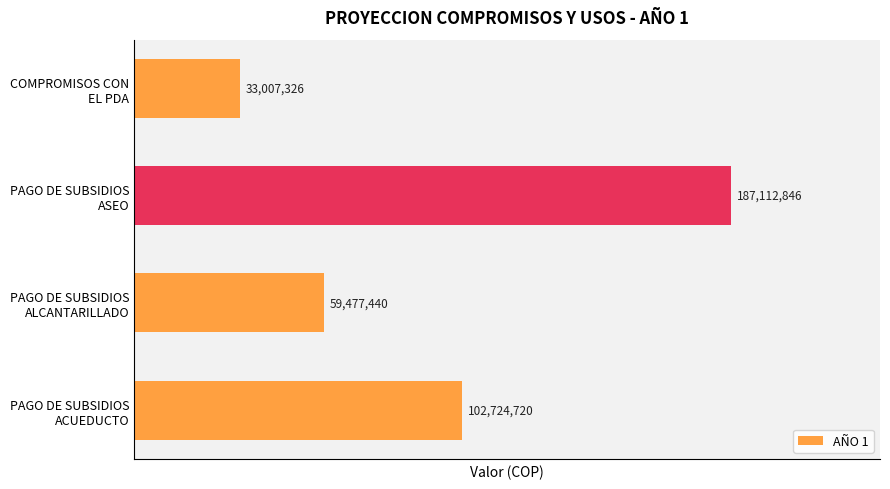

Count the values in the range 59477440 to 187112846.

3